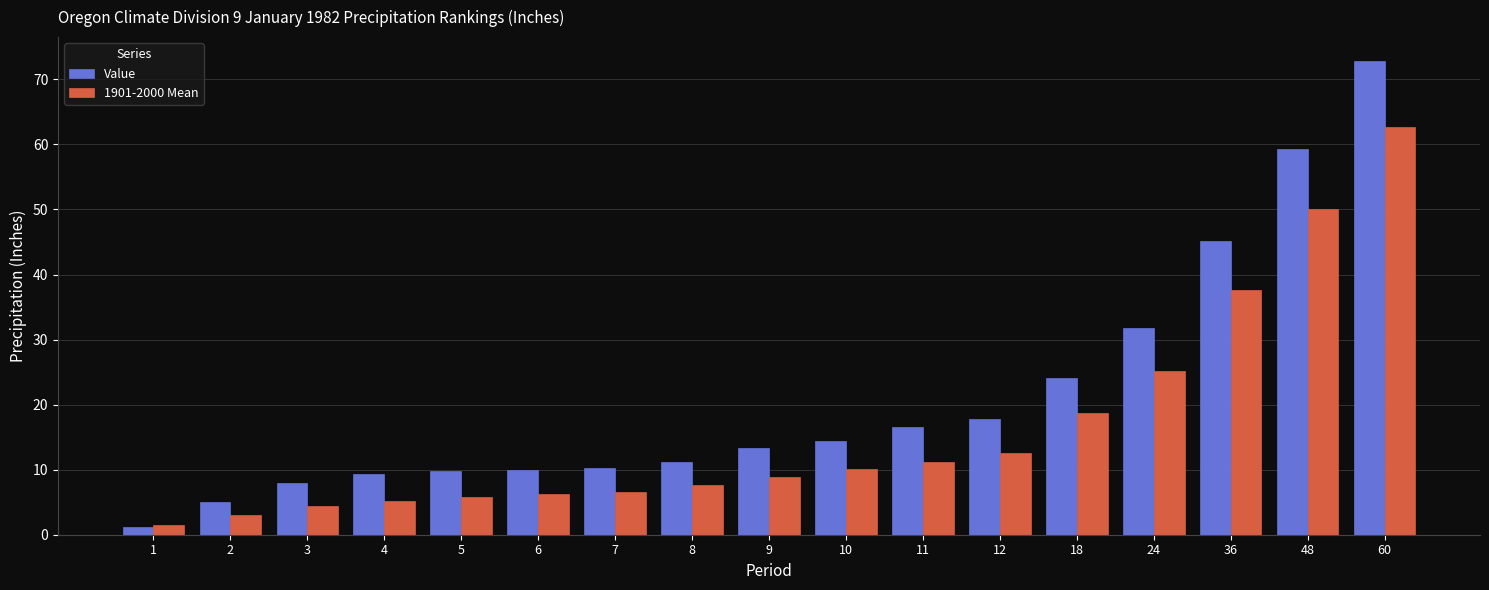

Is the value of 1901-2000 Mean at 48 greater than the value of Value at 24?

Yes